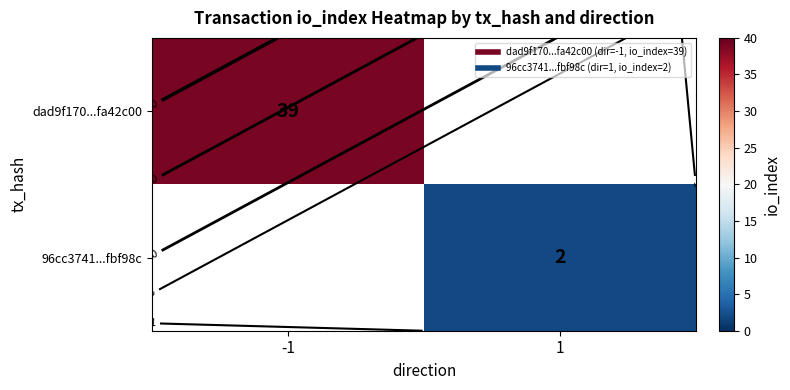

What is the spread (max minus min) of values at 1?

2